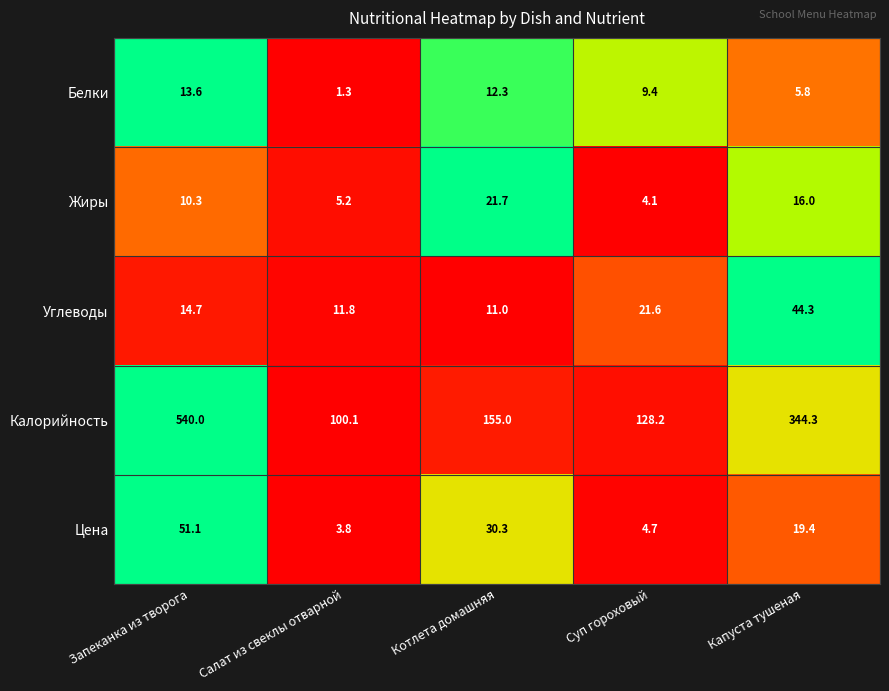

What is the difference between the second highest and second lowest values in the Жиры series?

10.8